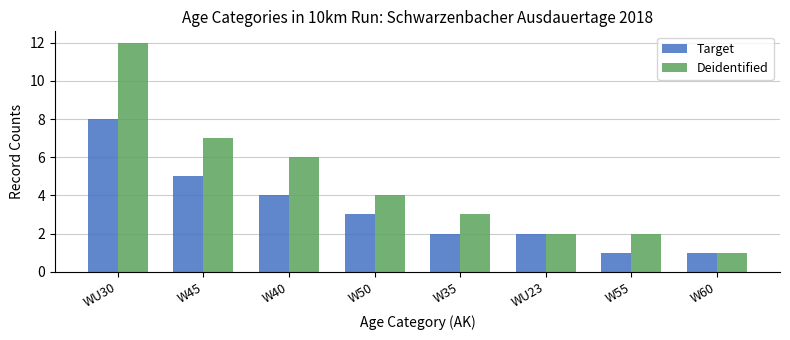

Between W45 and W55, which series saw the biggest shift?

Deidentified